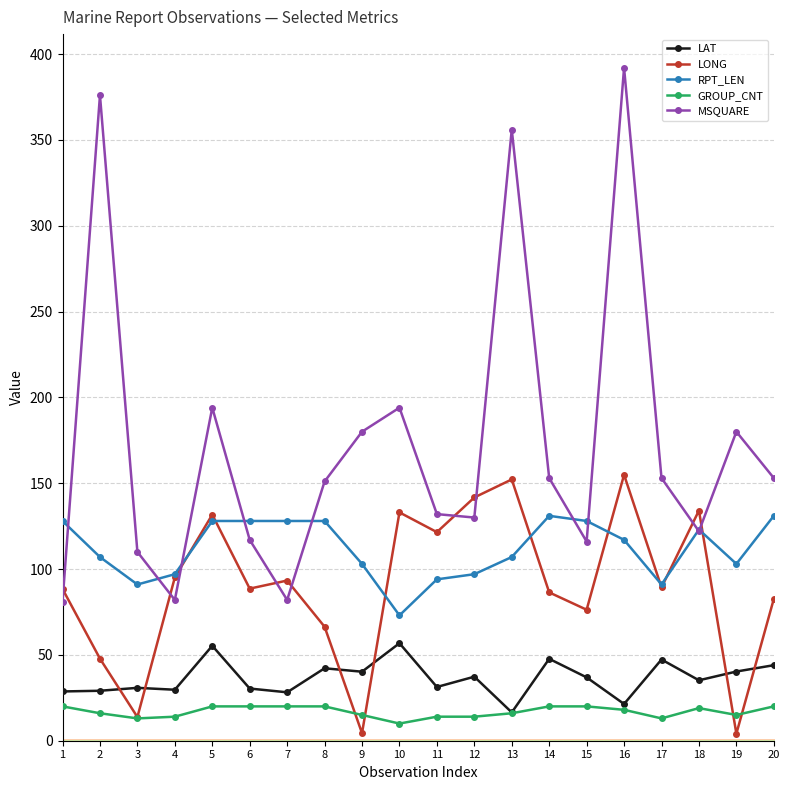

What is the approximate value of MSQUARE at 12?

130.0